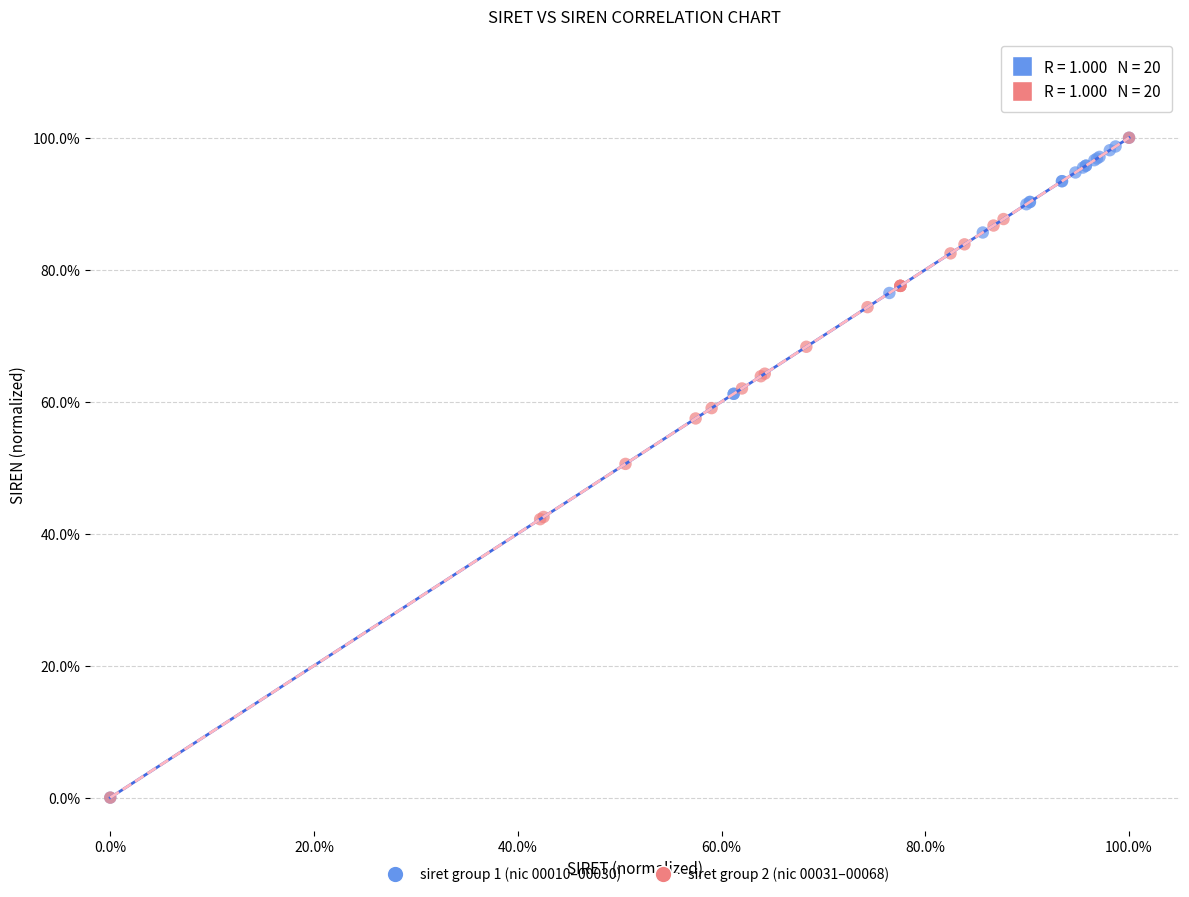

What are all the series names shown in the legend?

siret group 1 (nic 00010–00030), siret group 2 (nic 00031–00068)